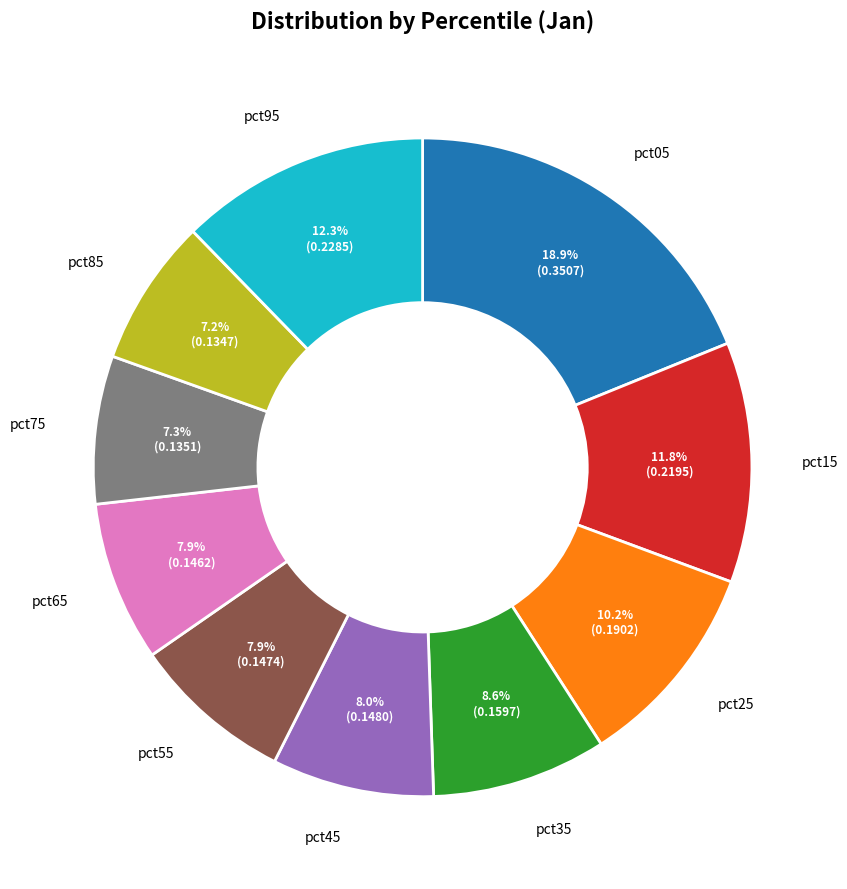

Does any single category account for the majority?

No